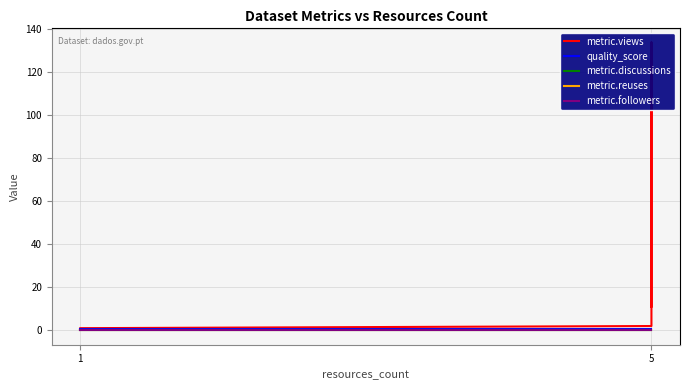

True or false: metric.followers and quality_score intersect in this chart.

False